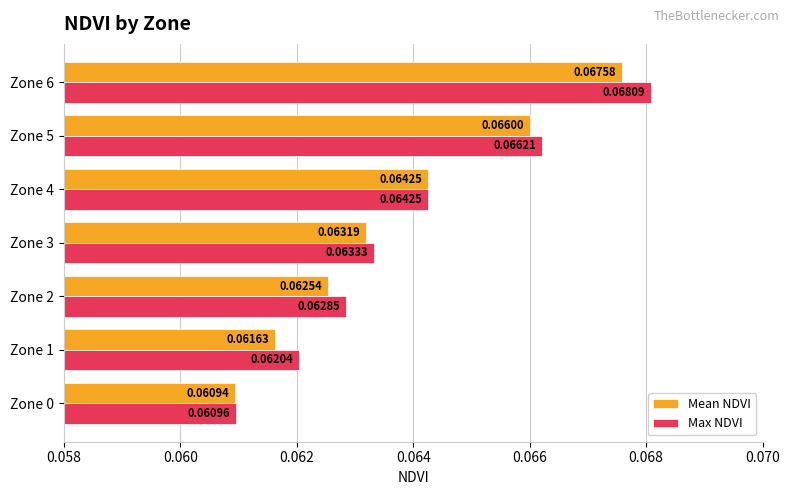

Between Zone 3 and Zone 4, which series saw the biggest shift?

Mean NDVI